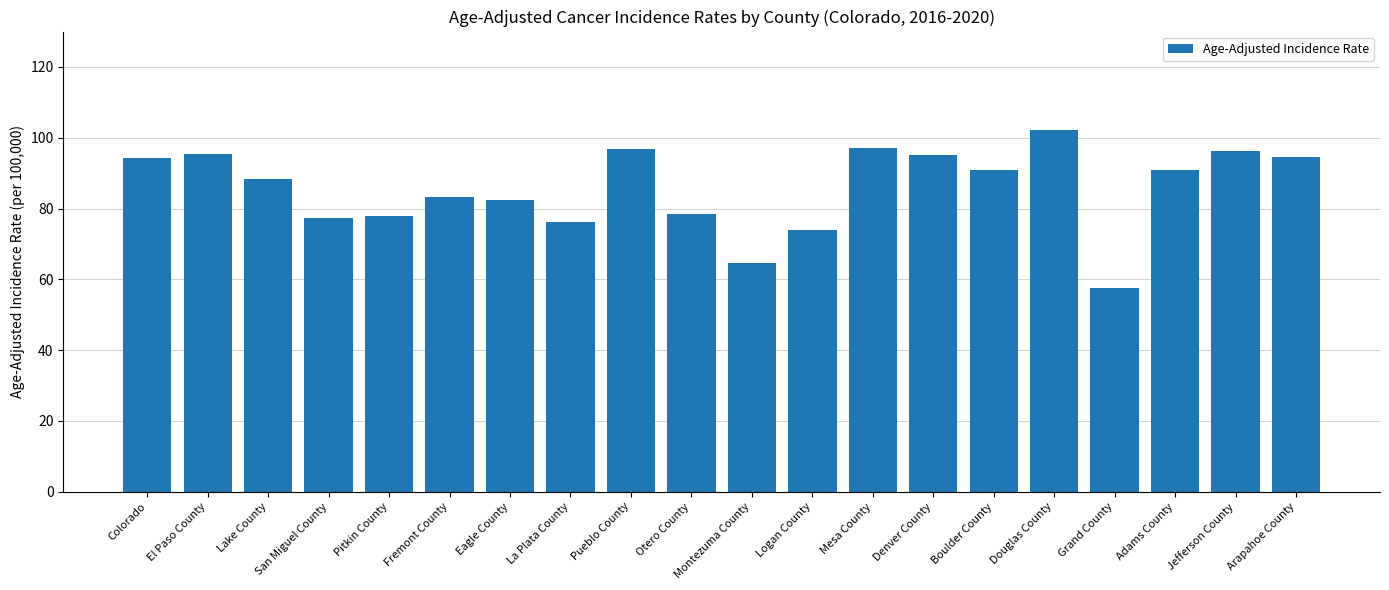

Between El Paso County and Grand County, which is larger?

El Paso County